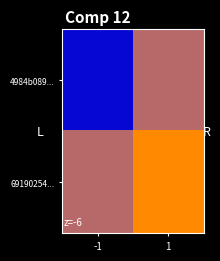

Which series has the largest total across all categories?

69190254...